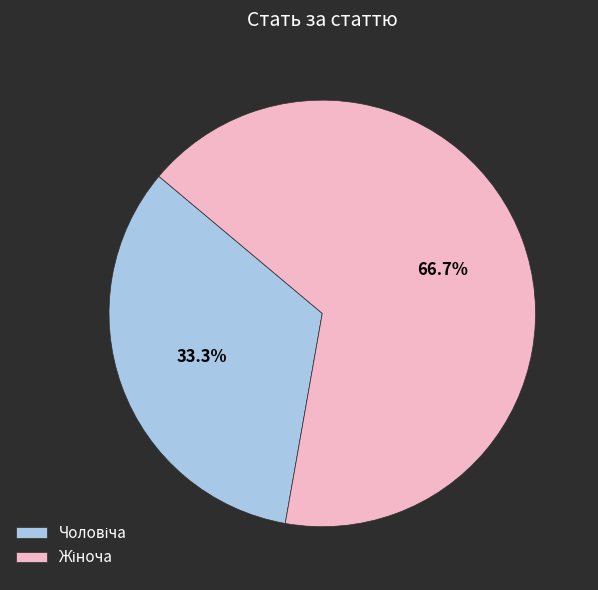

Does any single category account for the majority?

Yes